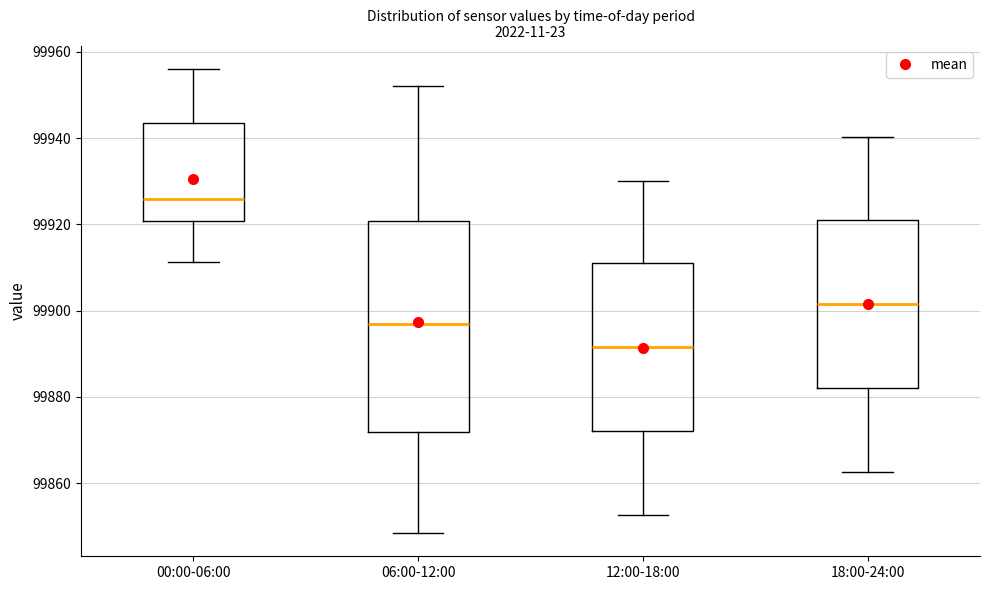

Reading left to right, read every box against the y-axis: the position of its median line, the range the box covers, and the ends of its whiskers. The values are not printed on the chart, so give them approximately, as read against the axis.

00:00-06:00: median 99926, box 99920 to 99944, whiskers 99912 to 99956
06:00-12:00: median 99896, box 99872 to 99920, whiskers 99848 to 99952
12:00-18:00: median 99892, box 99872 to 99912, whiskers 99852 to 99930
18:00-24:00: median 99902, box 99882 to 99922, whiskers 99862 to 99940